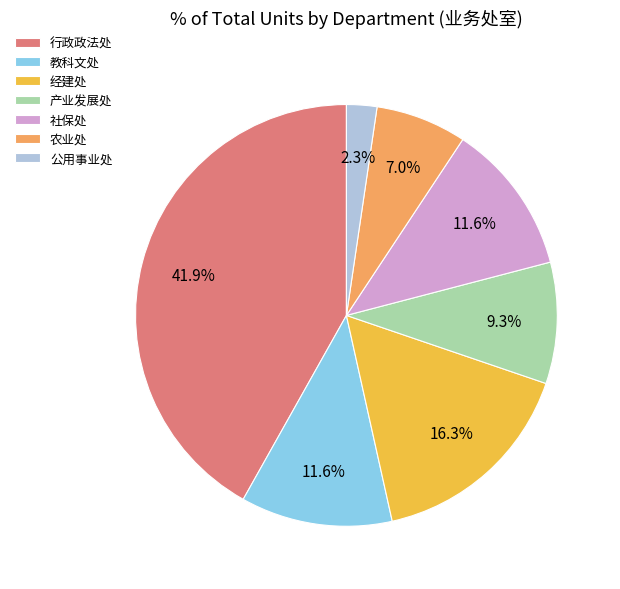

Count the number of slices in the pie.

7